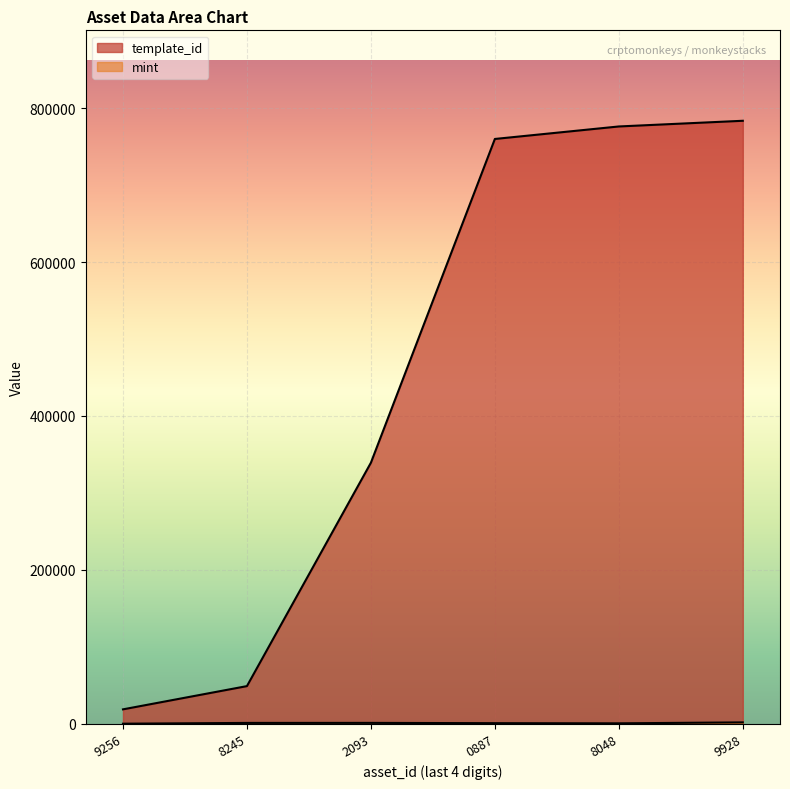

Reading right to left, what are all the values shown in this chart?

template_id: 783650	776258	760016	339228	48873	18668
mint: 1741	496	705	1071	1035	23